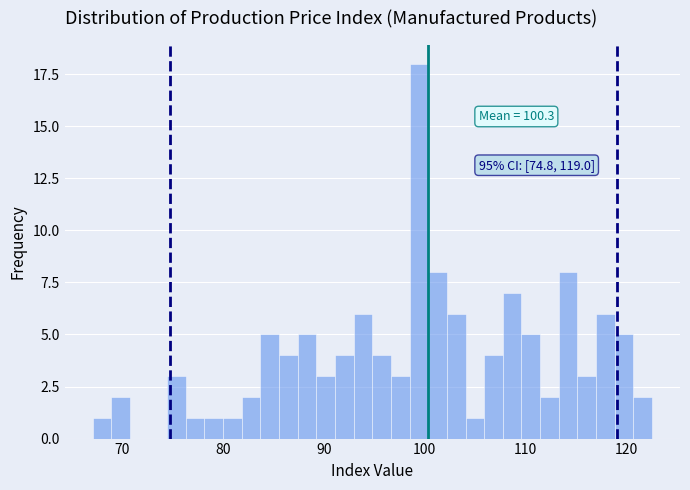

Around what value on the x-axis is the tallest bar? Give the approximate position of its centre, as read against the axis.

99